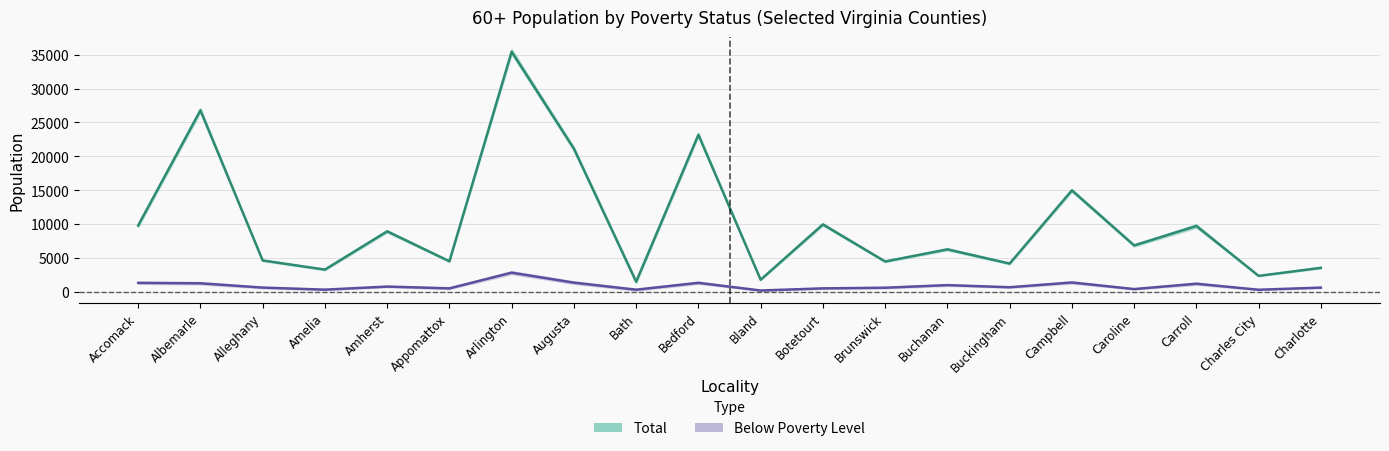

What position from the right is Alleghany?

18